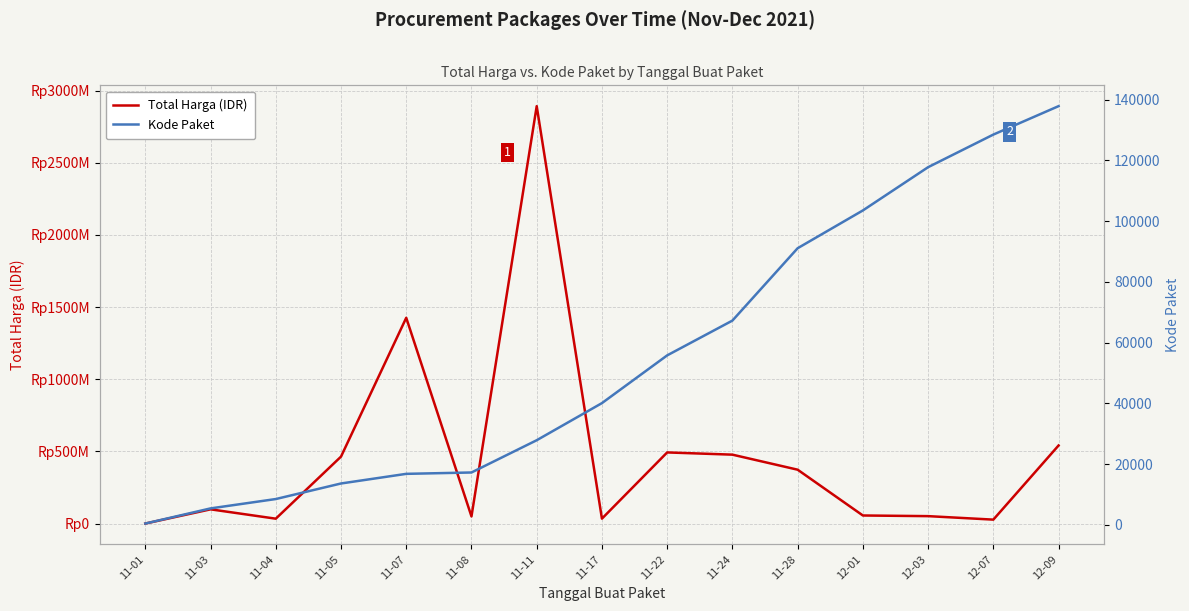

What is the spread (max minus min) of values at 11-03?

98767121